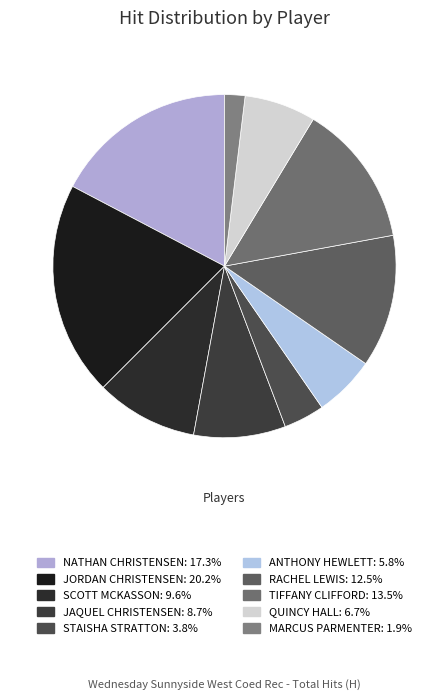

Is there a majority slice in this chart?

No